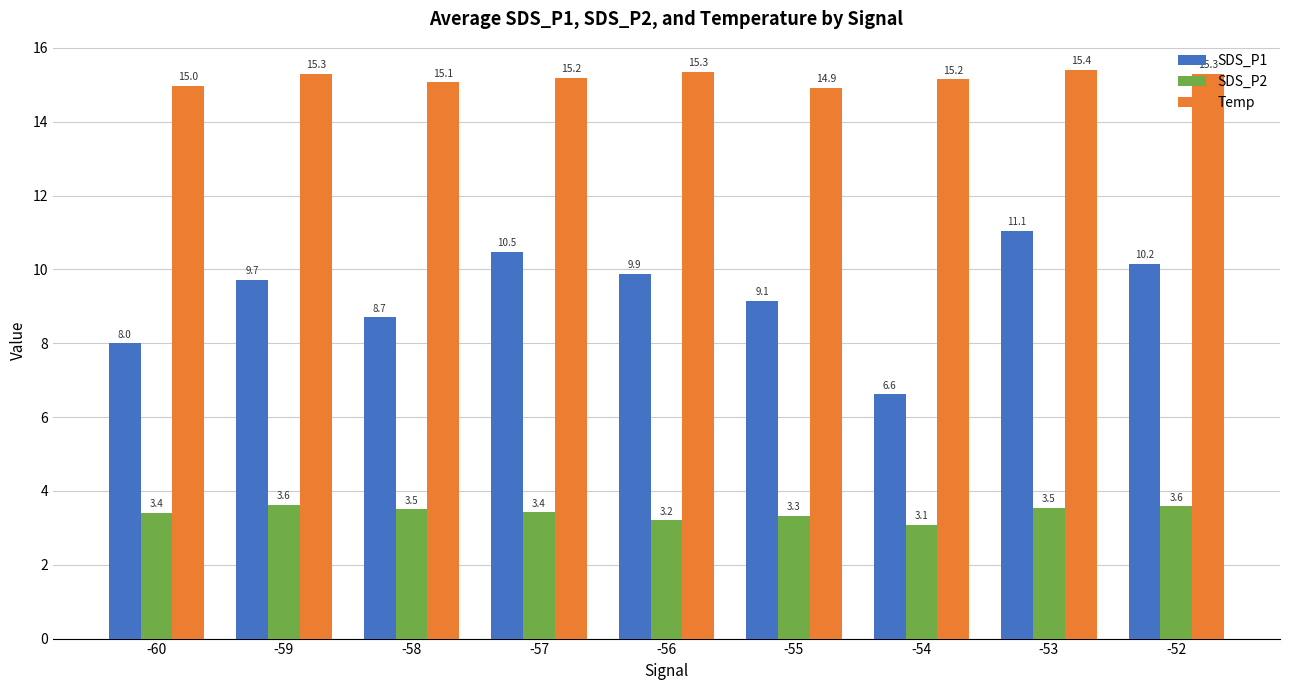

Rank the series by their maximum value, from lowest to highest.

SDS_P2, SDS_P1, Temp